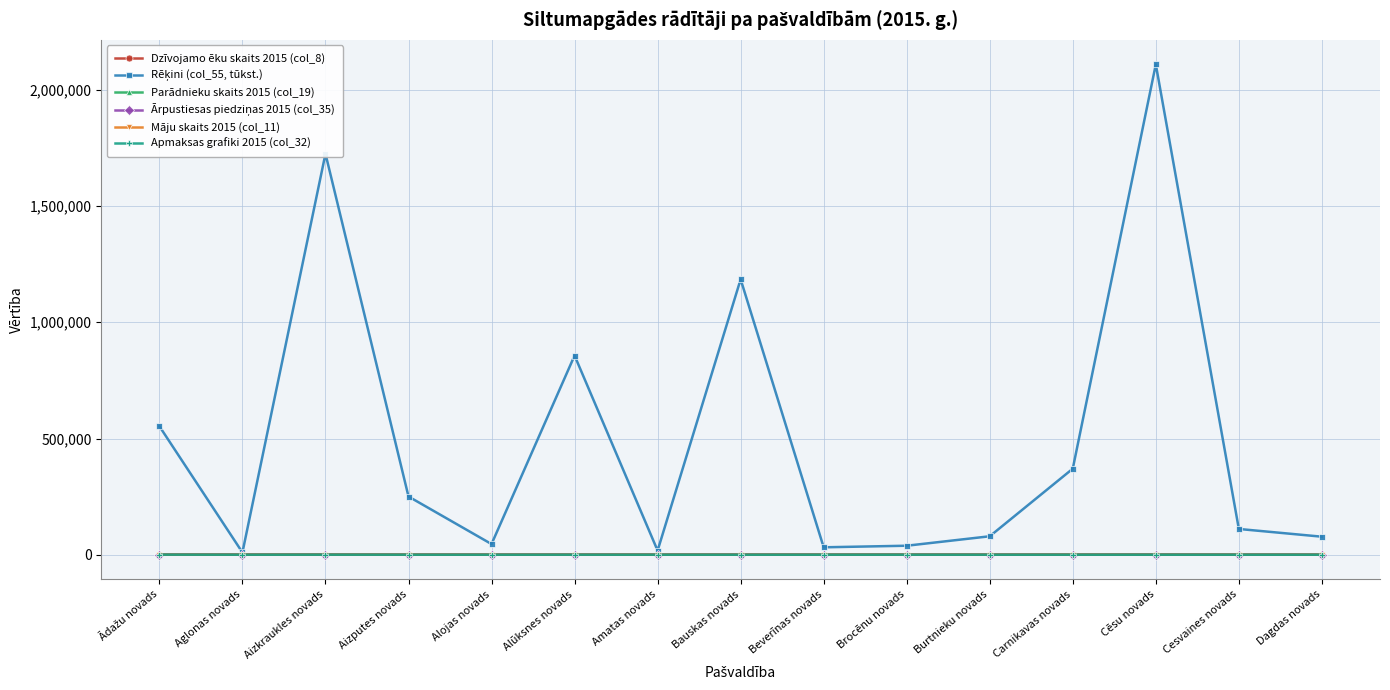

Count the number of data series in this chart.

6